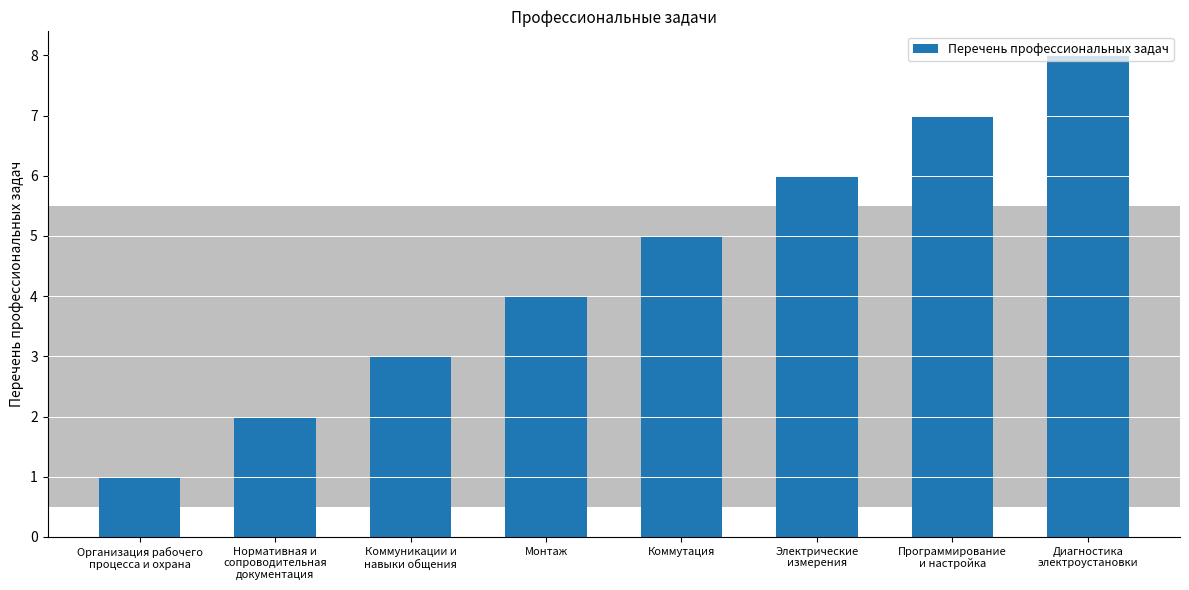

List the labels in order of value, largest first.

Диагностика
электроустановки, Программирование
и настройка, Электрические
измерения, Коммутация, Монтаж, Коммуникации и
навыки общения, Нормативная и
сопроводительная
документация, Организация рабочего
процесса и охрана